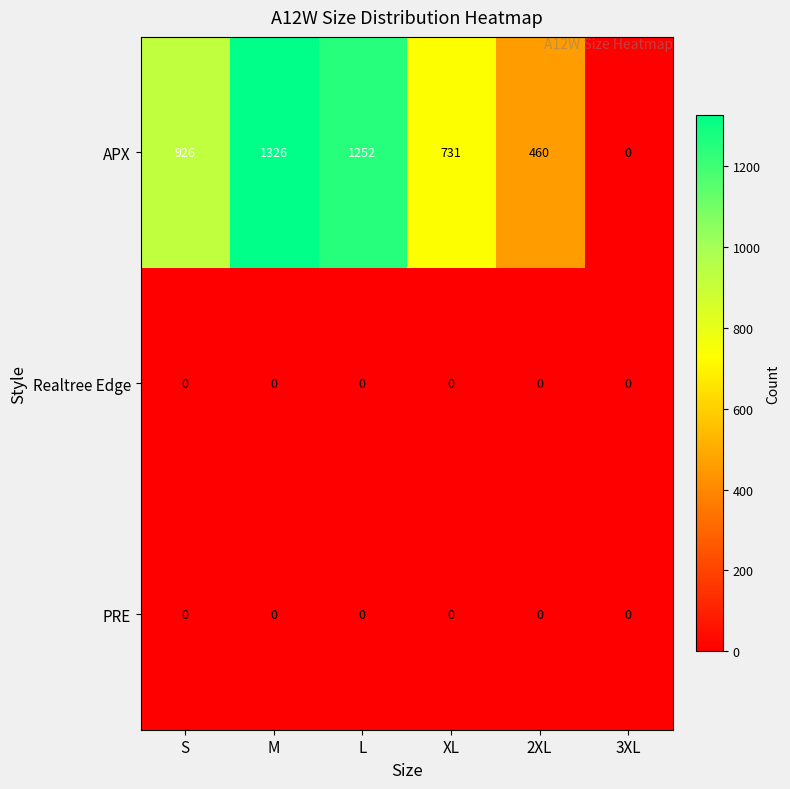

The value of Realtree Edge at XL is 0. True or false?

True